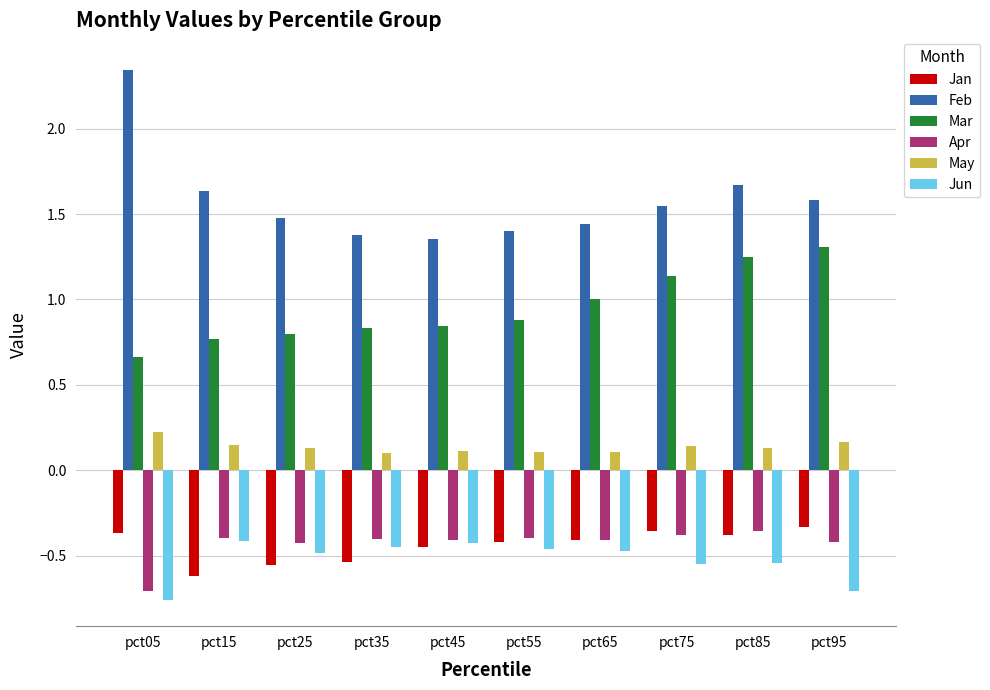

Which series has the largest total across all categories?

Feb